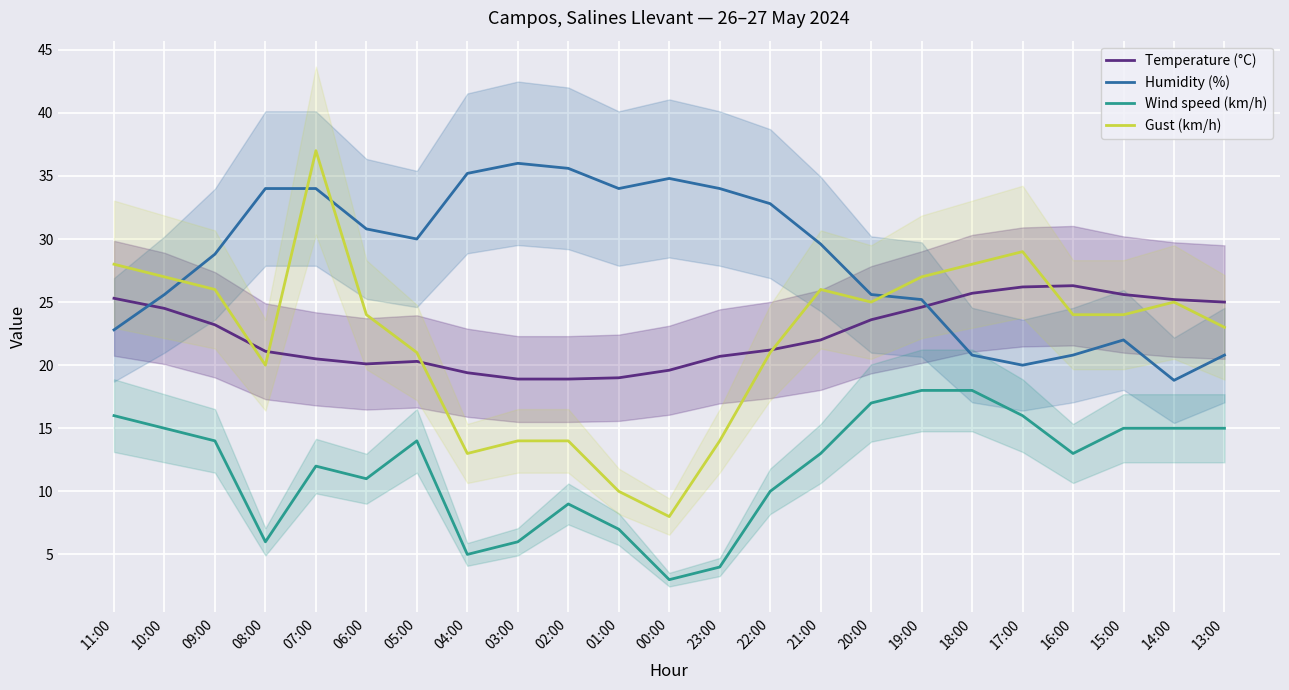

How many interior local peaks does the Temperature (°C) series have?

2